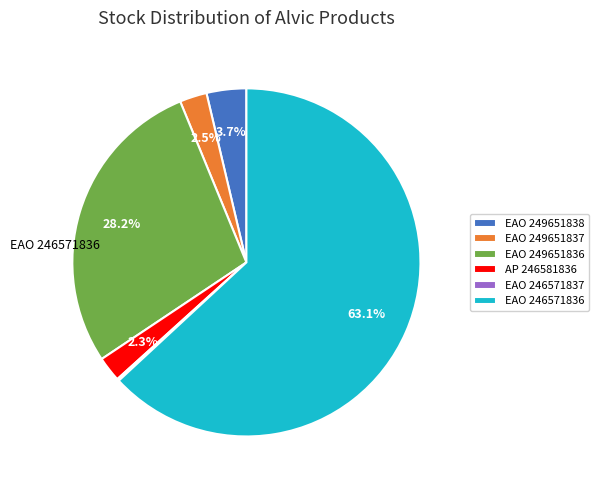

Which slice is the largest?

EAO 246571836